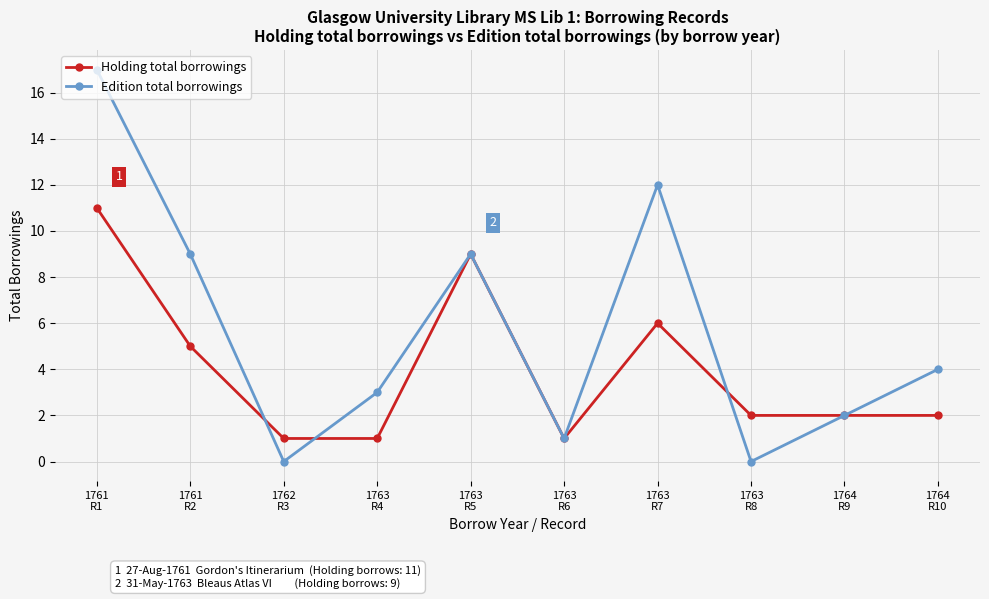

Where do Holding total borrowings and Edition total borrowings first cross each other?

1761
R2 and 1762
R3